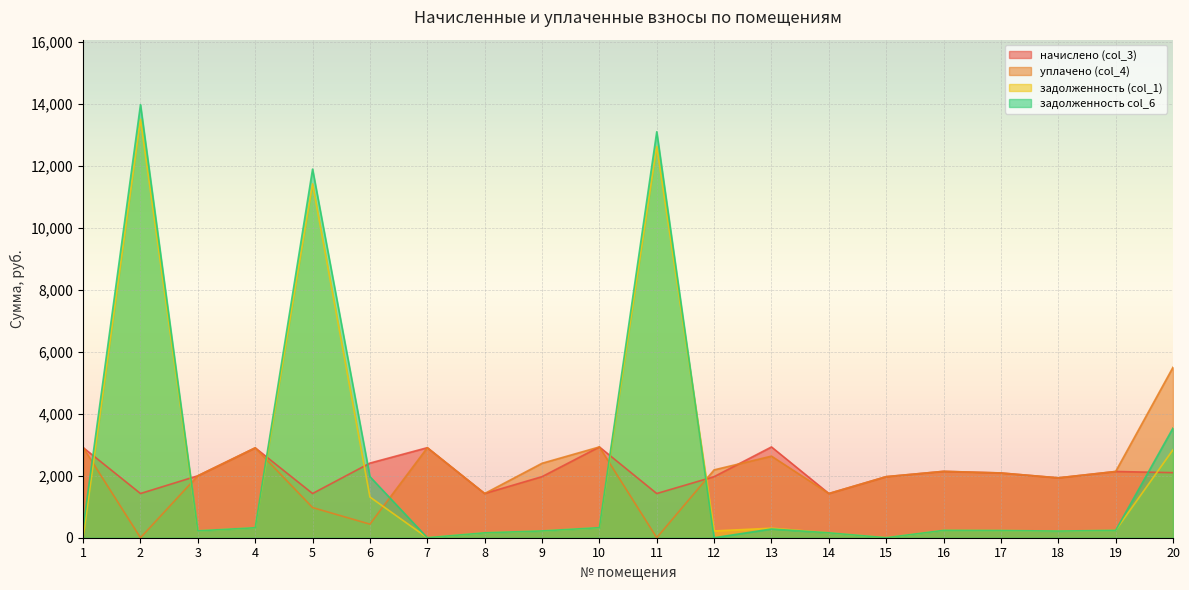

Is it true that начислено (col_3) equals 1426.2 at 5?

True